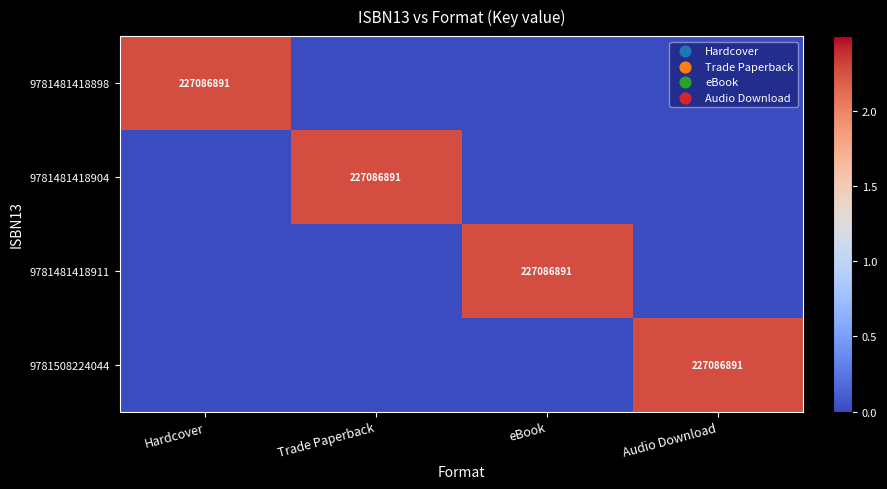

Which label corresponds to the largest value in the chart?

Hardcover